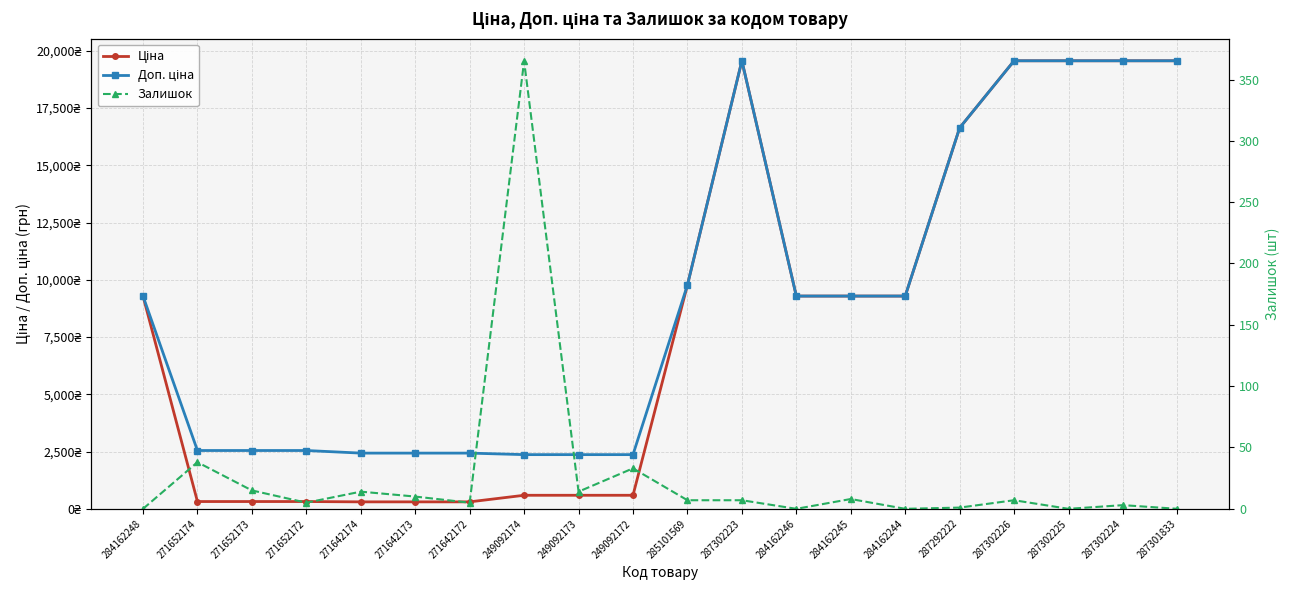

What is the difference between the second highest and minimum values in the Доп. ціна series?

17198.4